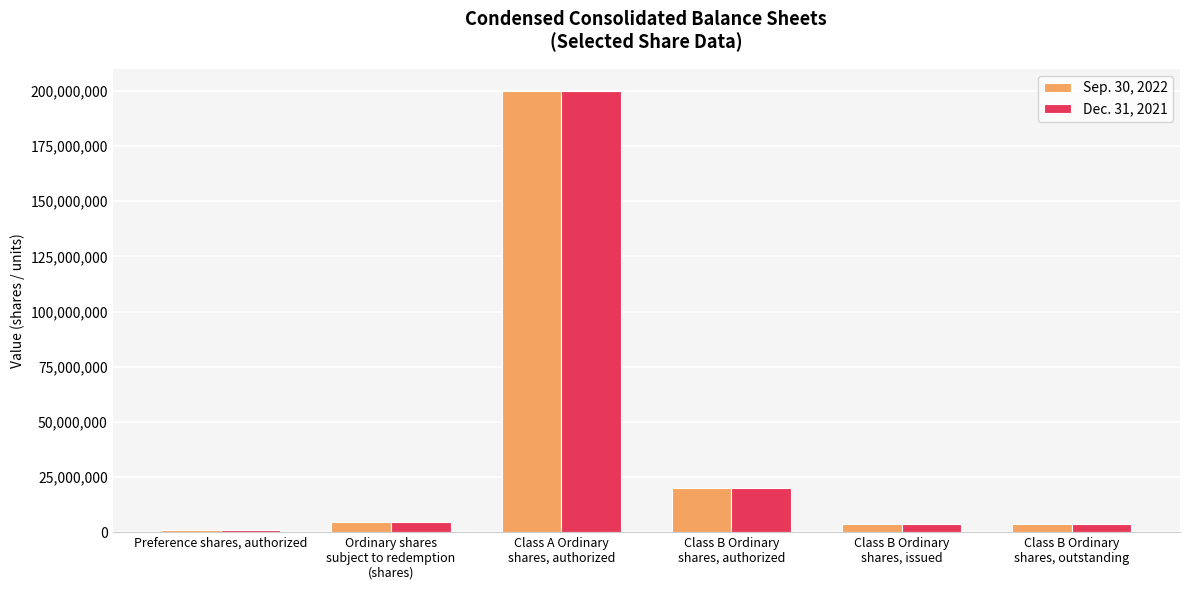

At which category is the sum across all series the highest?

Class A Ordinary
shares, authorized